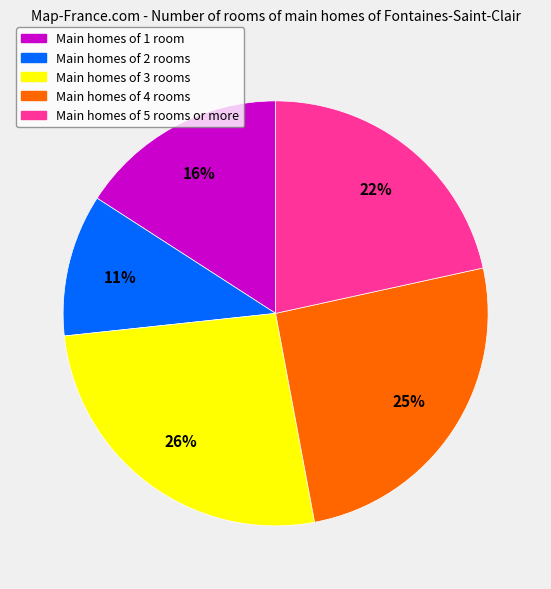

Is there any slice that represents more than half of the pie?

No